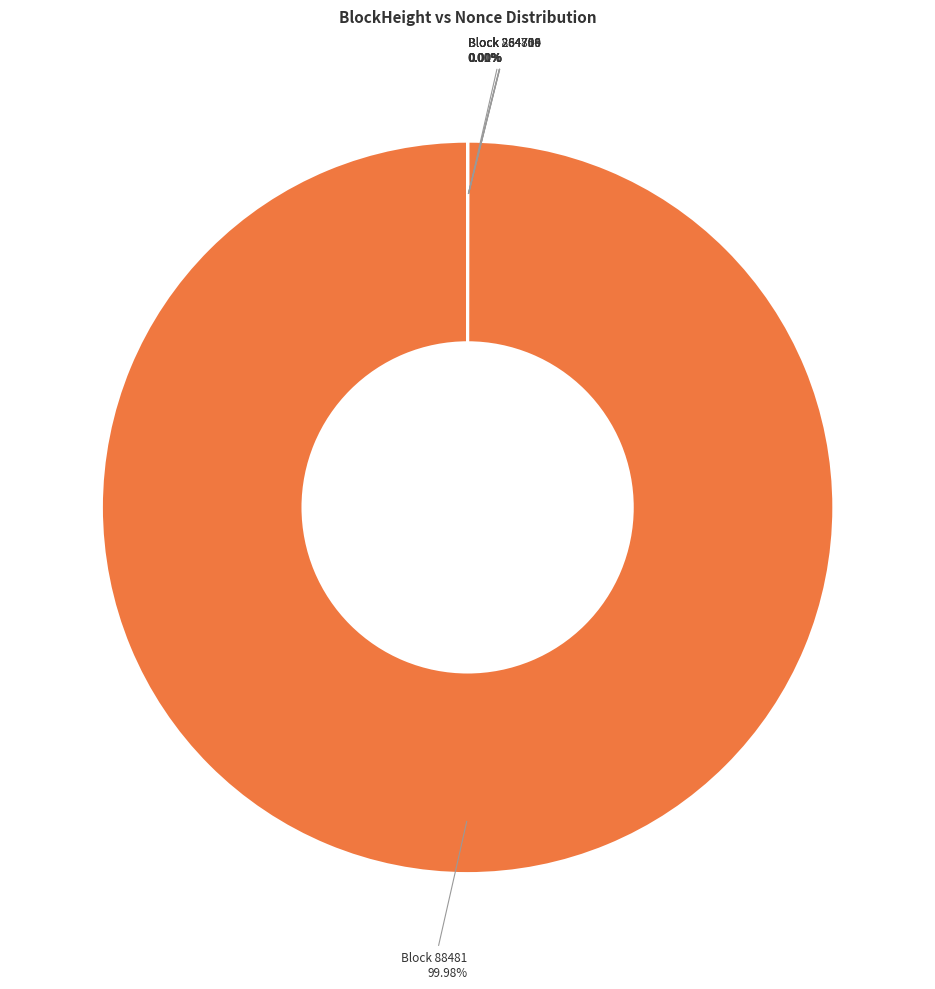

Rank the categories by value from highest to lowest.

88481, 264709, 264700, 264716, 264704, 88485